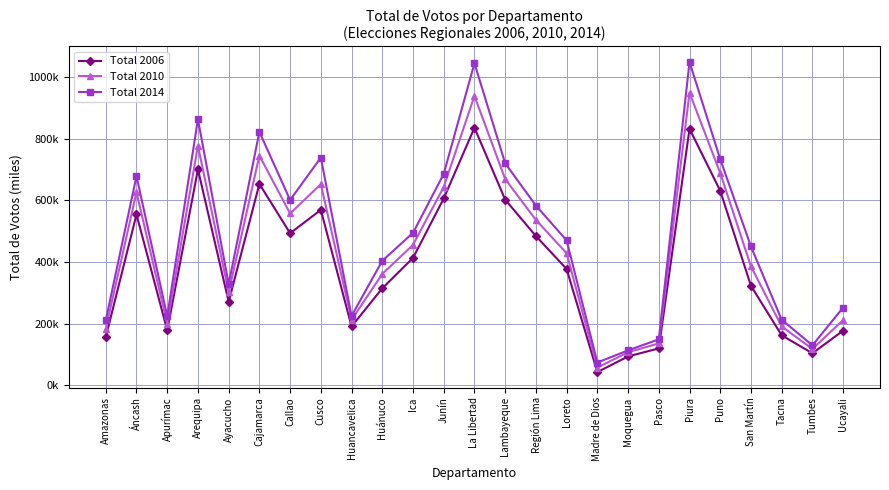

What are all the series names shown in the legend?

Total 2006, Total 2010, Total 2014